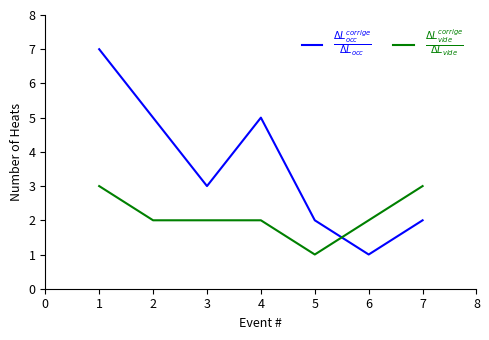

What is the lowest value of the $\frac{\Delta L^{corrige}_{occ}}{\Delta L_{occ}}$ series?

1